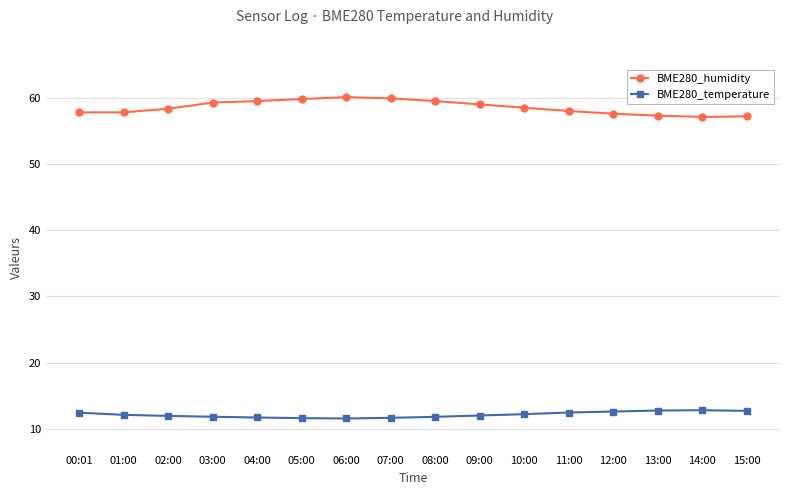

Which series has the largest total across all categories?

BME280_humidity